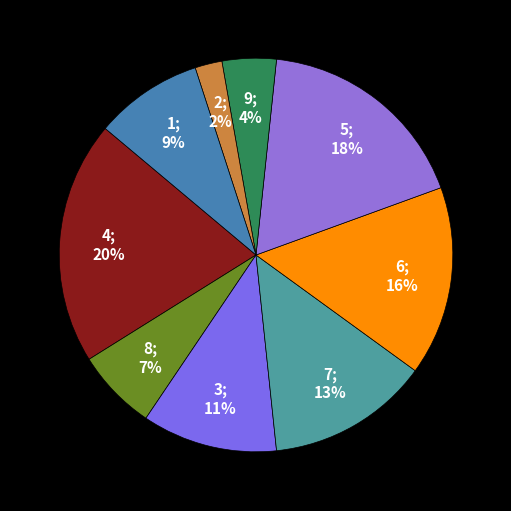

Does any single category account for the majority?

No